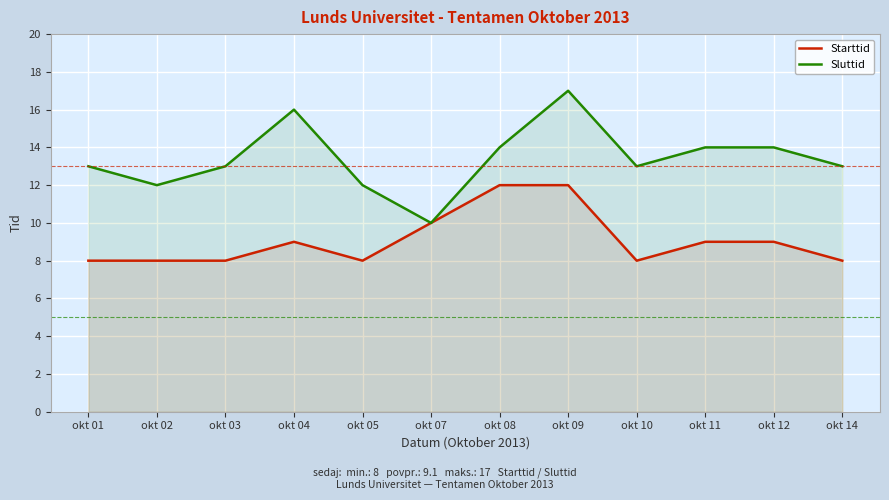

Reading left to right, extract all data points from this chart.

Starttid: 8	8	8	9	8	10	12	12	8	9	9	8
Sluttid: 13	12	13	16	12	10	14	17	13	14	14	13